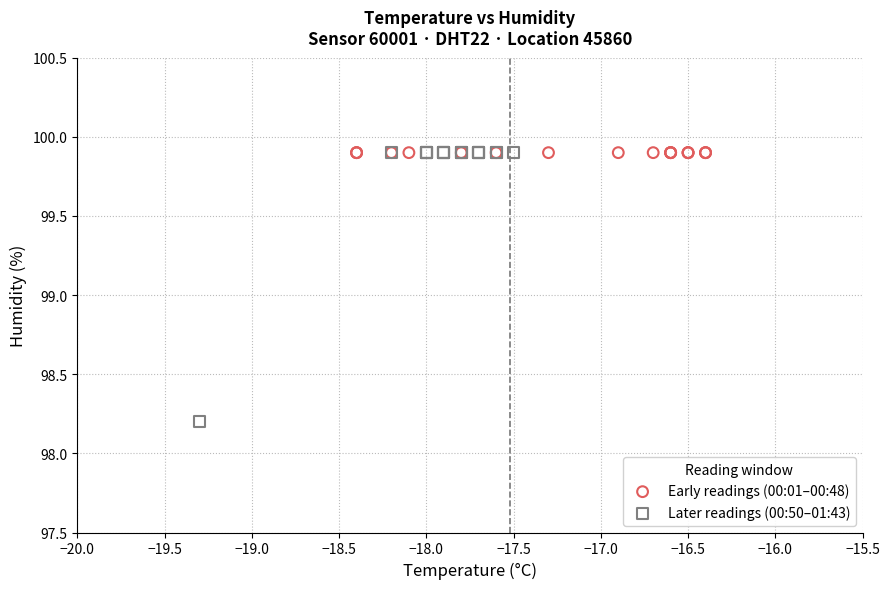

Which series contains the lowest Y value?

Later readings (00:50–01:43)